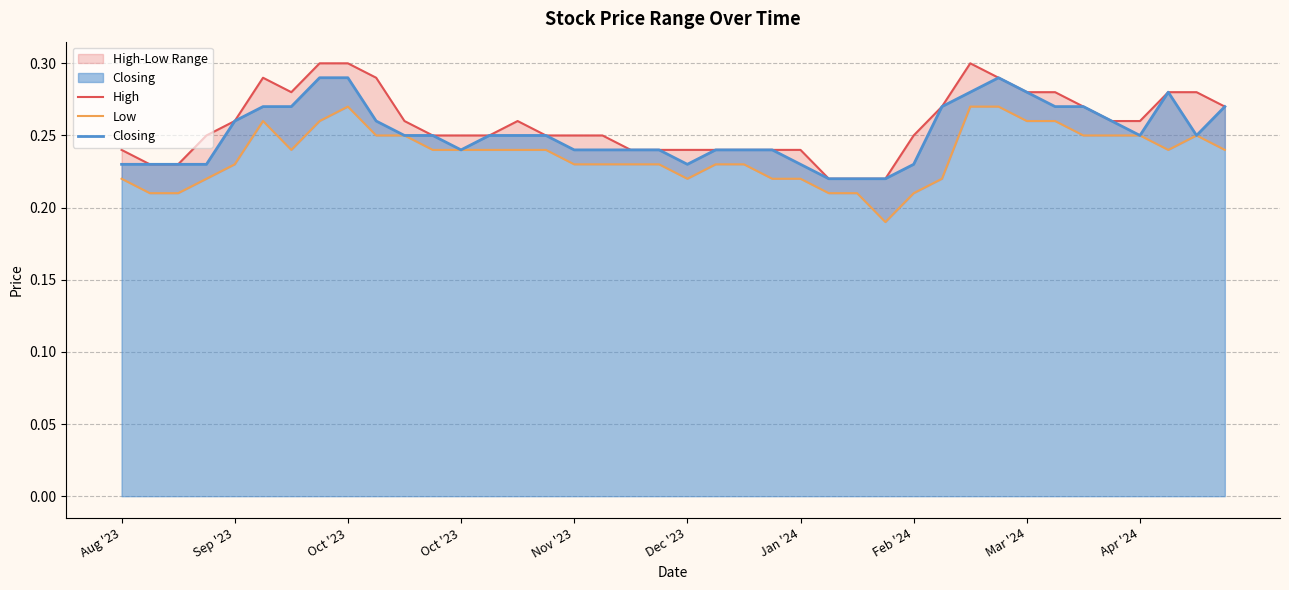

Is the value of Low at Oct '23 greater than the value of High at 37?

No